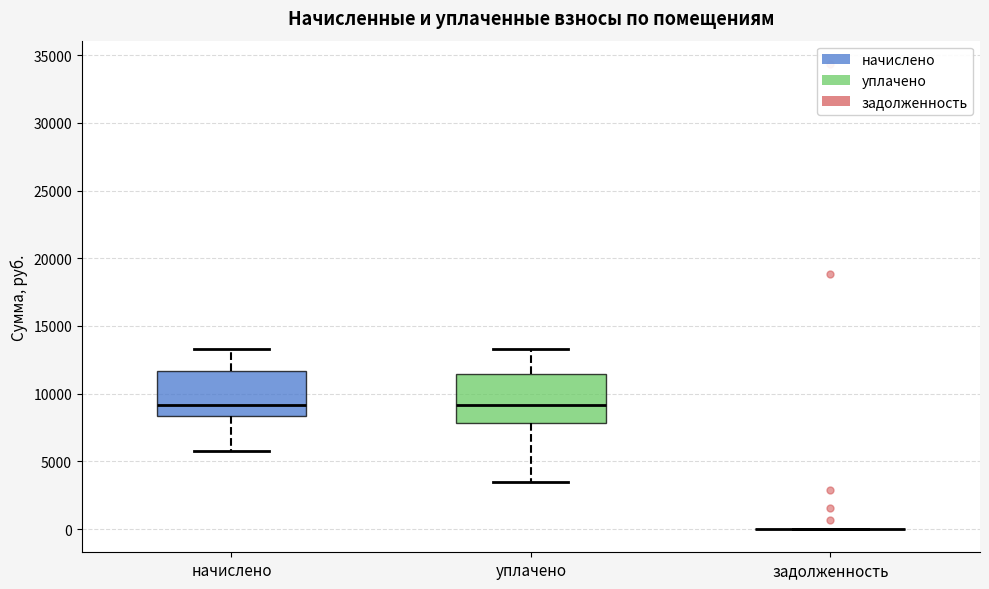

Where does the lower whisker of the box for начислено end on the y-axis? The values are not printed on the chart, so give them approximately, as read against the axis.

6000